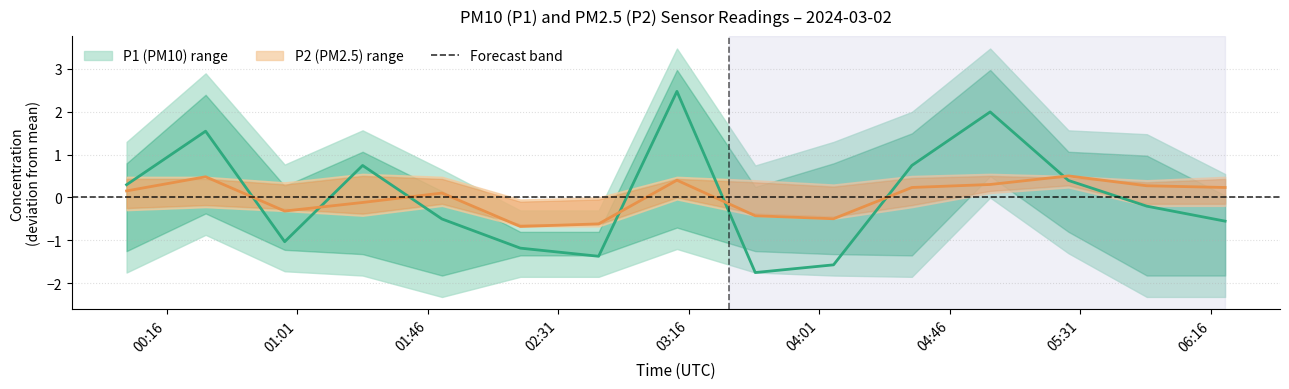

Between 05:53 and 02:17, which is larger?

05:53